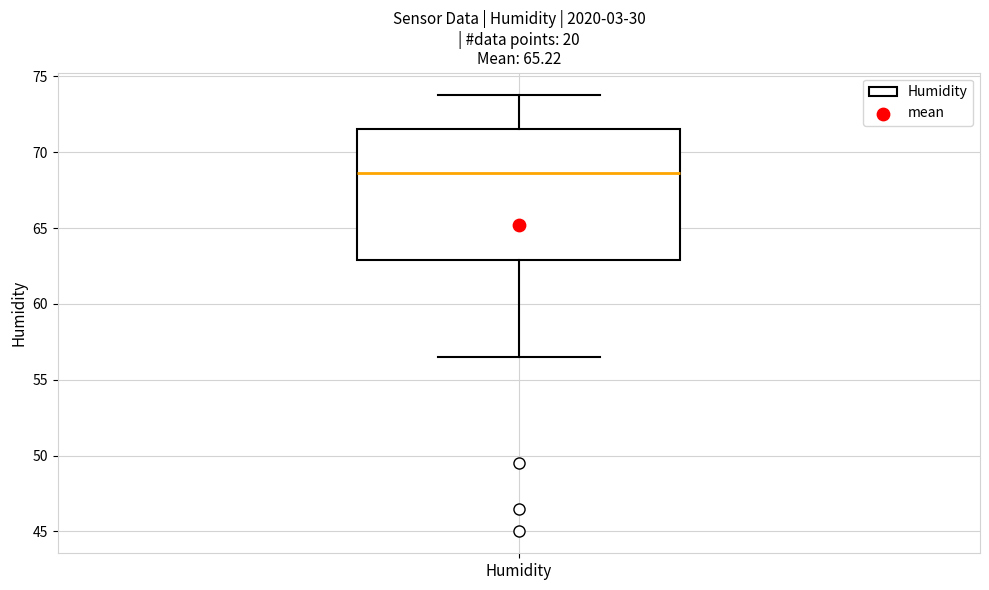

Transcribe this box plot: give where the median line is, the range the box spans, and where the two whiskers end, as read against the y-axis. The values are not printed on the chart, so give them approximately, as read against the axis.

median 68.5, box 63.0 to 71.5, whiskers 56.5 to 74.0